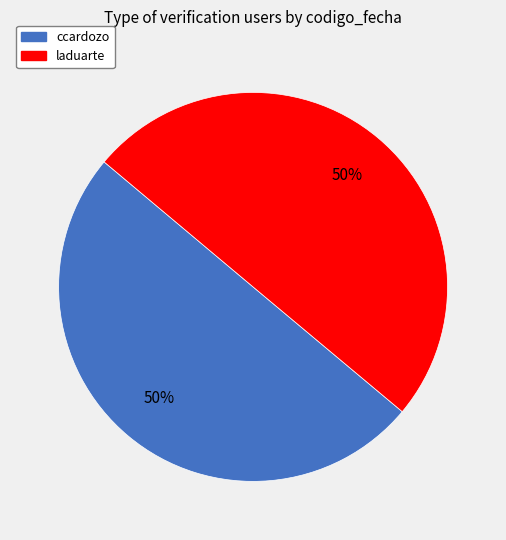

Is it true that ccardozo is 50% of the pie?

True